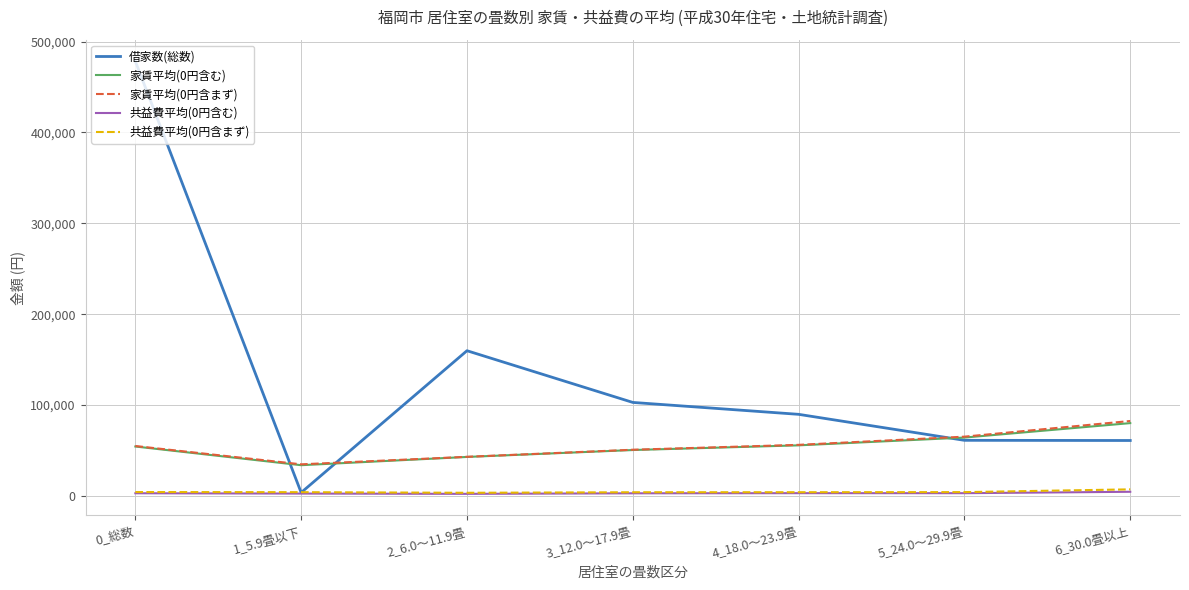

Which label corresponds to the largest value in the chart?

0_総数